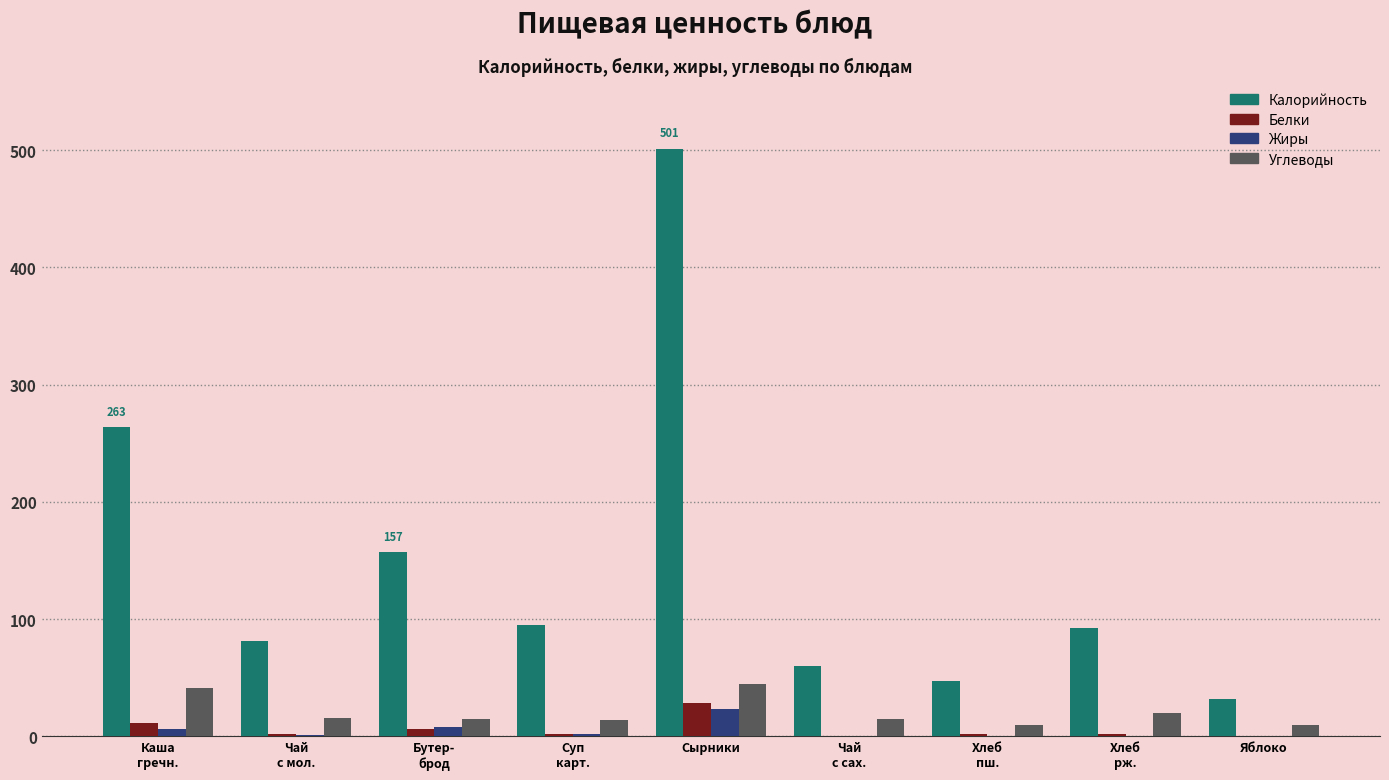

What is the greatest value displayed?

501.3